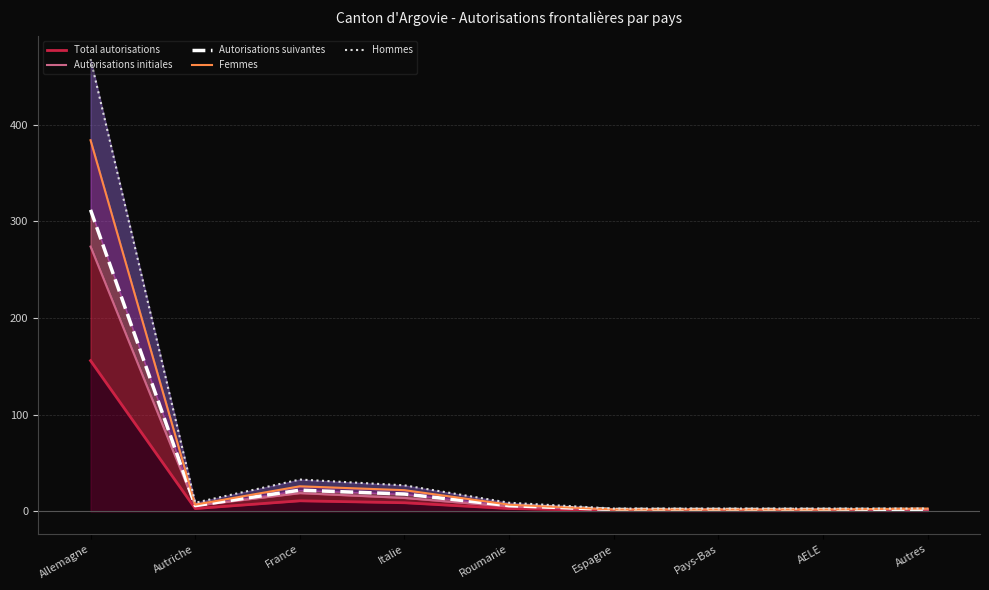

Which series has the widest spread of values?

Hommes